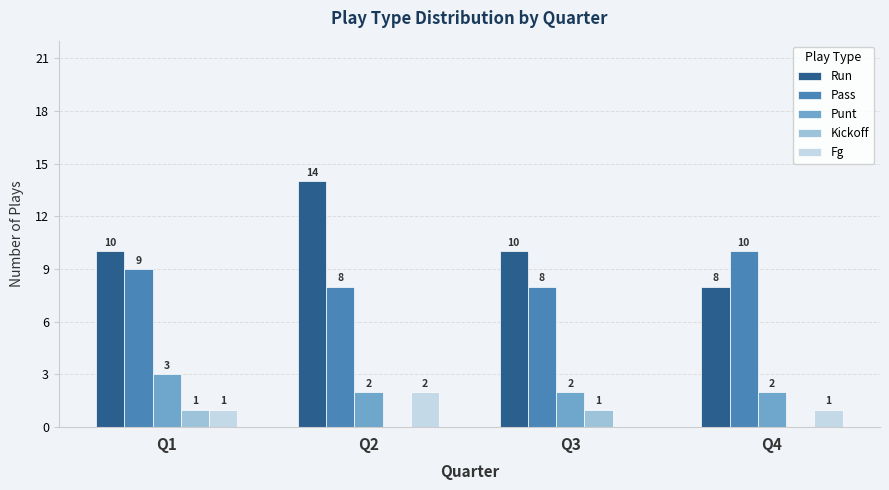

Is it true that Punt equals 1 at Q4?

False